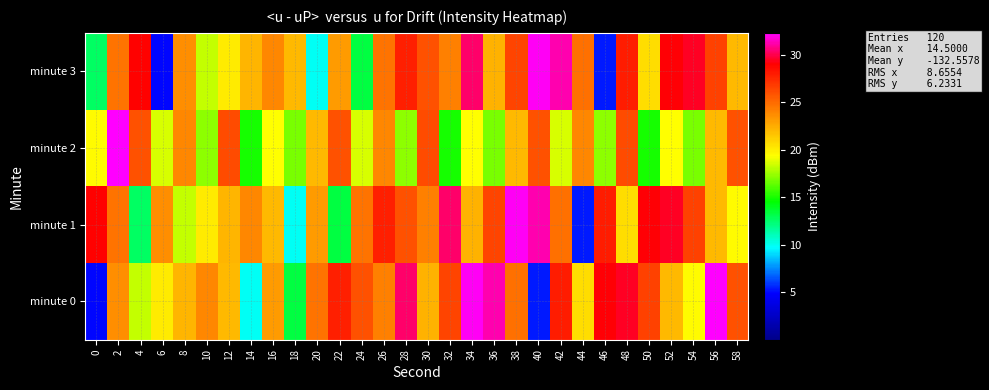

Reading right to left, list all the values displayed in this chart.

minute 3: 58=22.0	56=26.6	54=29.5	52=29.0	50=20.6	48=28.0	46=5.4	44=24.8	42=31.3	40=32.1	38=26.4	36=22.3	34=30.3	32=24.1	30=25.9	28=27.8	26=24.6	24=13.3	22=23.2	20=9.9	18=22.0	16=23.9	14=22.1	12=20.1	10=18.2	8=23.6	6=5.0	4=28.9	2=24.6	0=12.7
minute 2: 58=25.9	56=22.0	54=16.9	52=19.3	50=14.9	48=26.2	46=17.2	44=23.9	42=18.6	40=25.9	38=22.0	36=16.9	34=19.3	32=14.9	30=26.2	28=17.2	26=23.9	24=18.6	22=25.9	20=22.0	18=16.9	16=19.3	14=14.9	12=26.2	10=17.2	8=23.9	6=18.6	4=25.9	2=32.3	0=19.5
minute 1: 58=19.5	56=22.0	54=26.6	52=29.5	50=29.0	48=20.6	46=28.0	44=5.4	42=24.8	40=31.3	38=32.1	36=26.4	34=22.3	32=30.3	30=24.1	28=25.9	26=27.8	24=24.6	22=13.3	20=23.2	18=9.9	16=22.0	14=23.9	12=22.1	10=20.1	8=18.2	6=23.6	4=12.7	2=24.6	0=28.9
minute 0: 58=25.9	56=32.3	54=19.5	52=22.0	50=26.6	48=29.5	46=29.0	44=20.6	42=28.0	40=5.4	38=24.8	36=31.3	34=32.1	32=26.4	30=22.3	28=30.3	26=24.1	24=25.9	22=27.8	20=24.6	18=13.3	16=23.2	14=9.9	12=22.0	10=23.9	8=22.1	6=20.1	4=18.2	2=23.6	0=5.0